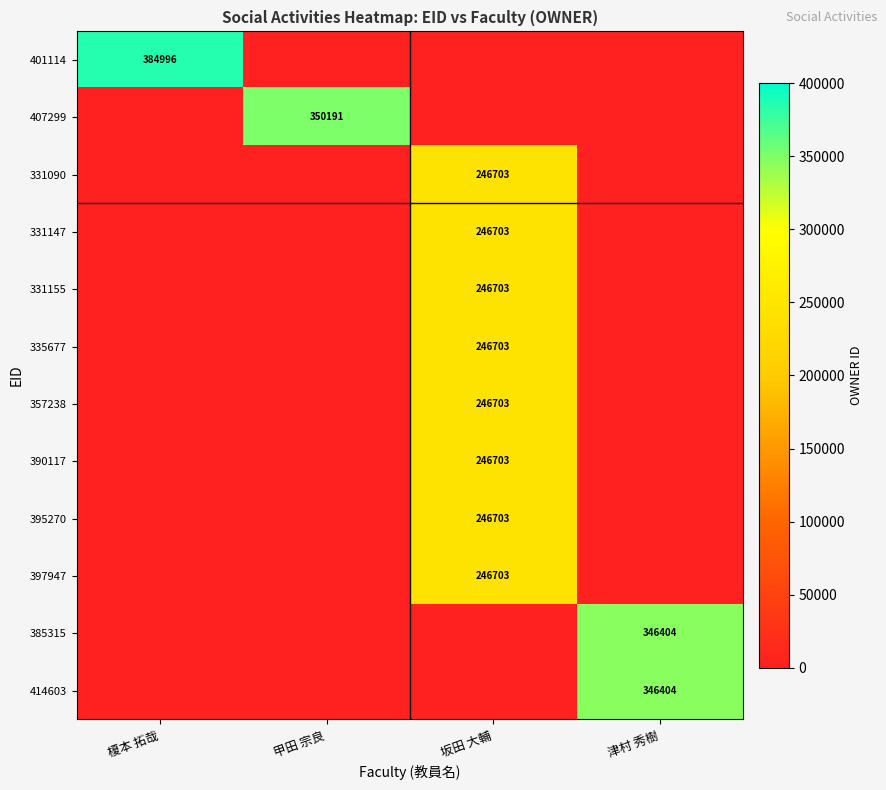

The 414603 series shows 179559 at 津村 秀樹. True or false?

False